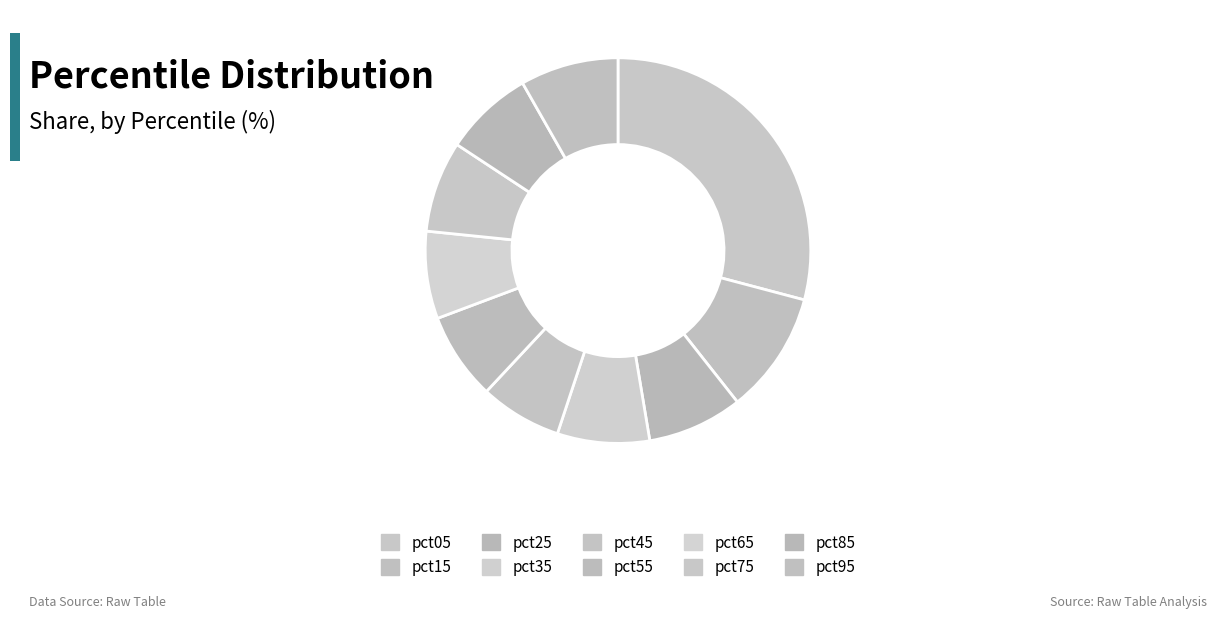

Does any single category account for the majority?

No